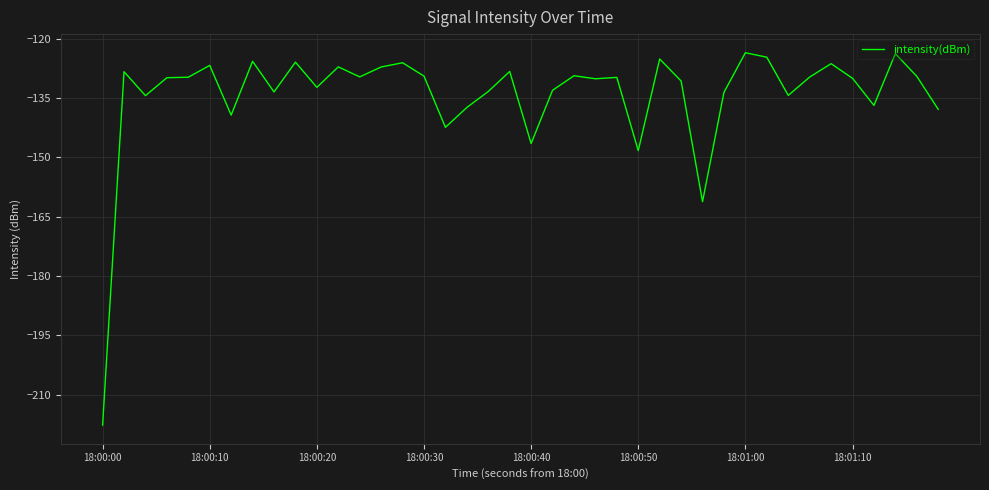

What is the greatest value displayed?

-123.5